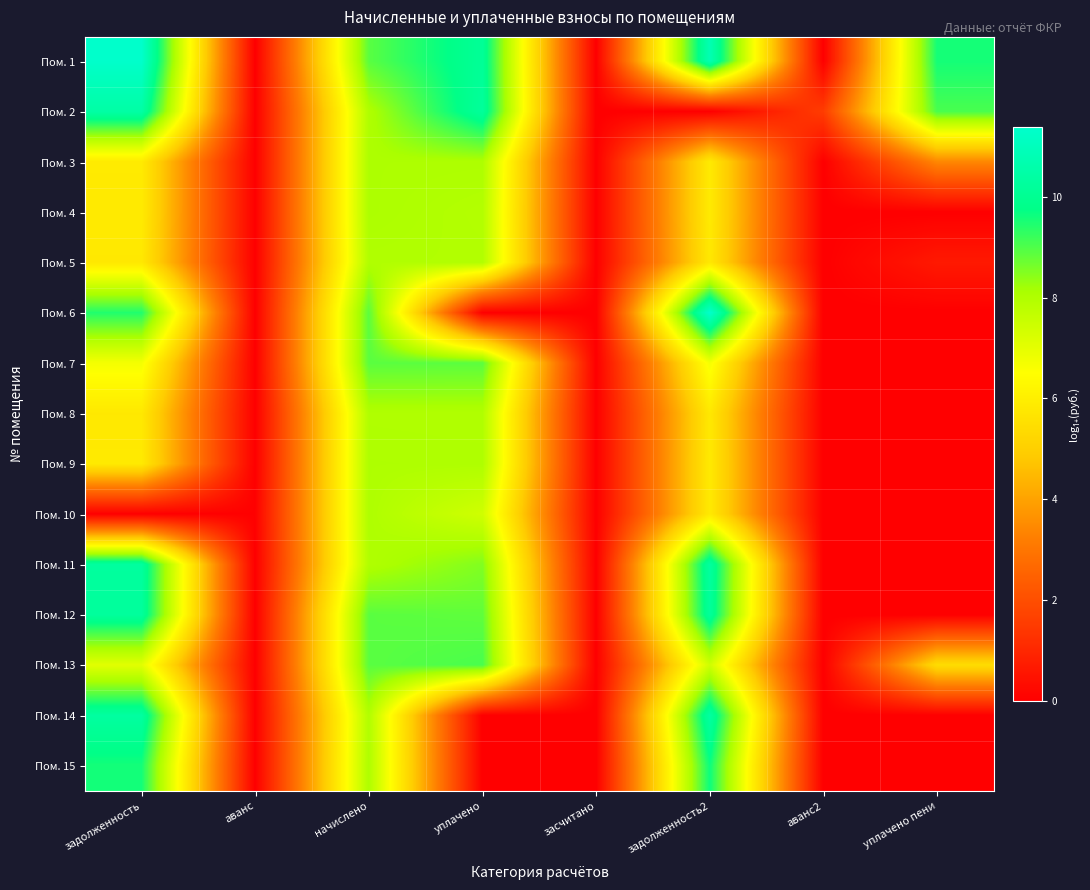

Which has a higher value, аванс2 or уплачено пени?

уплачено пени